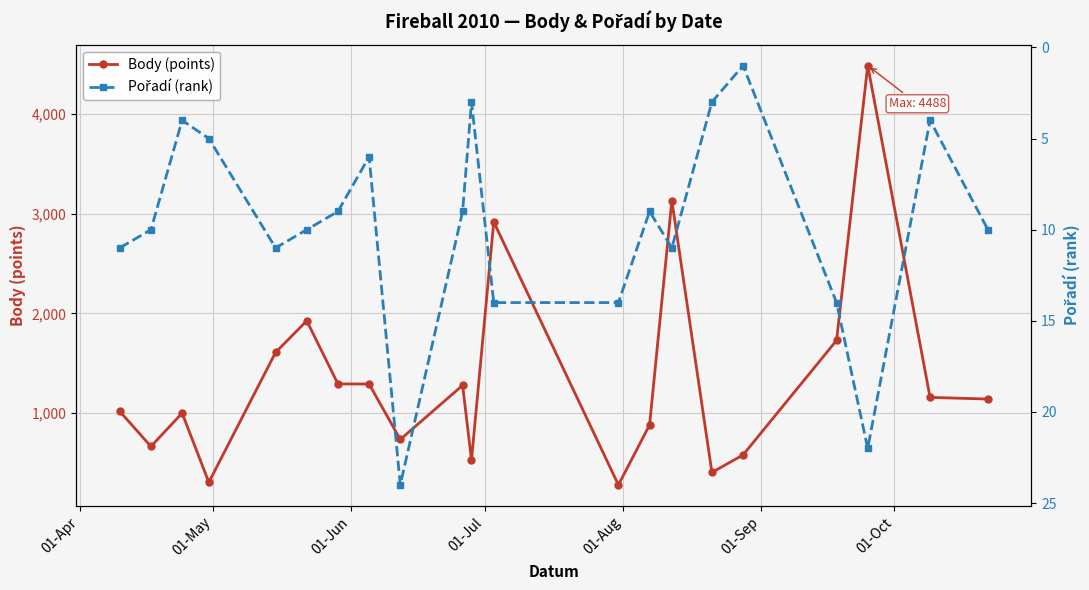

What is the difference between the second highest and minimum values in the Pořadí (rank) series?

21